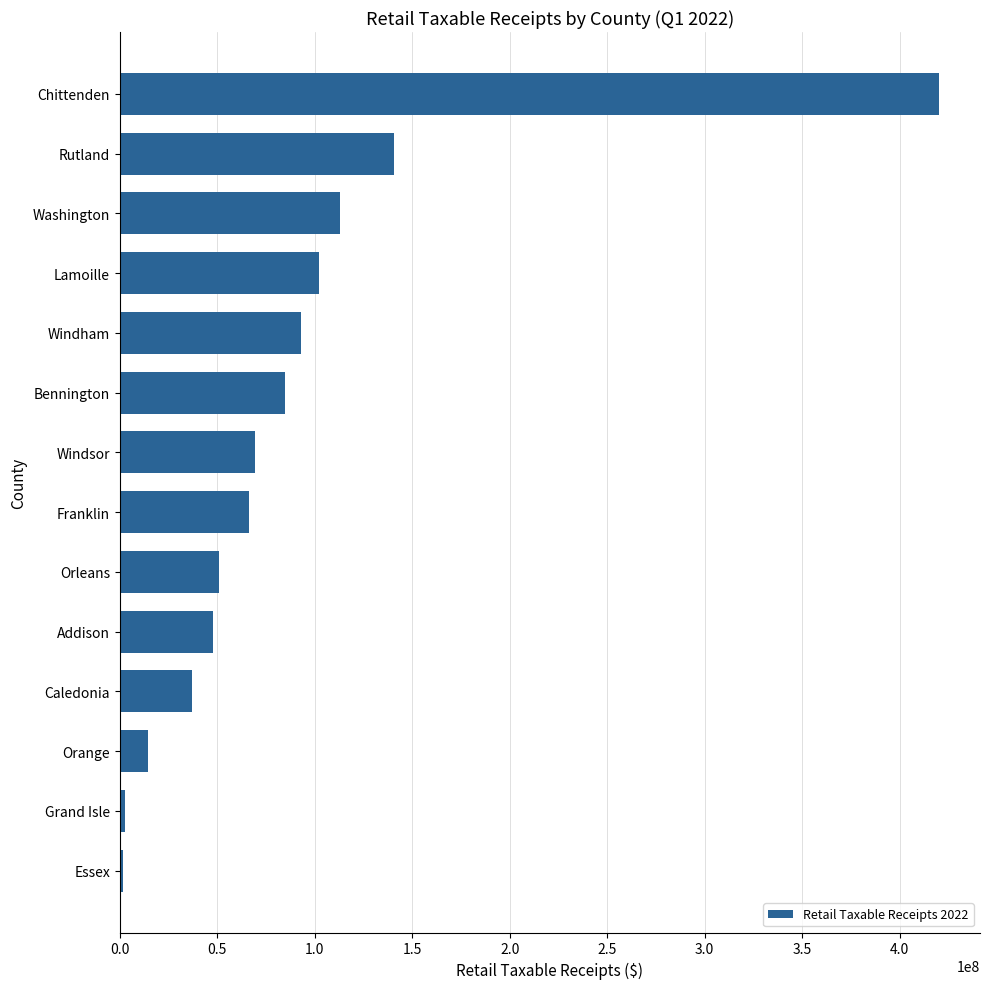

How many bars are there in total?

14